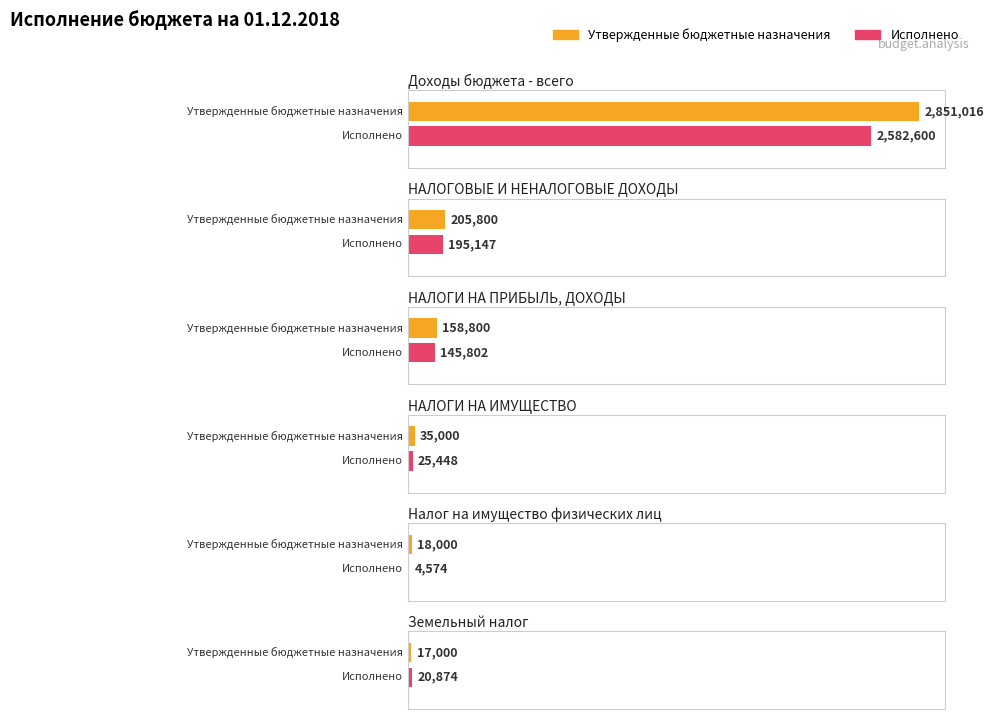

At how many categories does at least one series exceed 1552713?

1